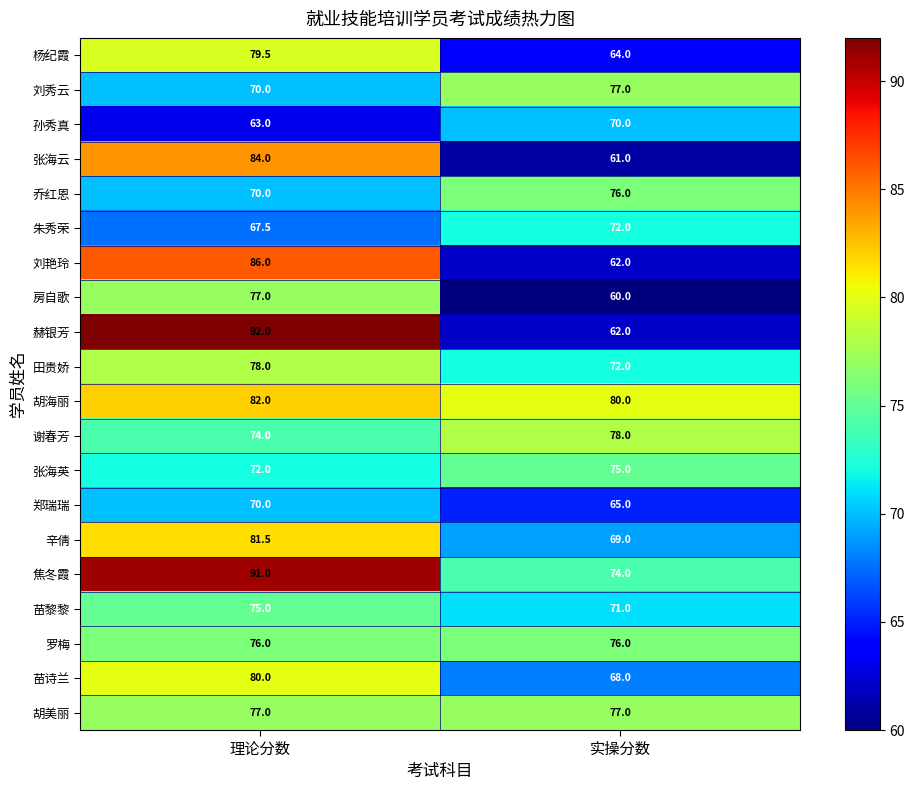

True or false: 张海云 has a value of 20.0 at 理论分数.

False